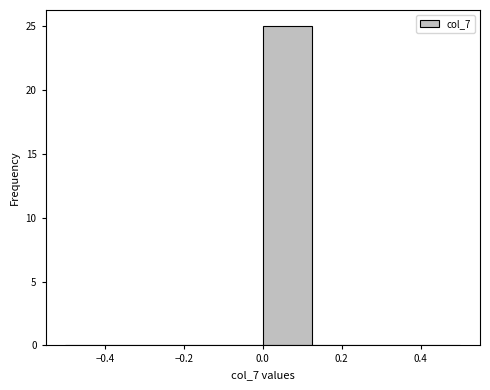

Reading left to right, list every bar in this chart as the range it spans on the x-axis followed by its height. Neither the bar edges nor the heights are printed on the chart, so give them approximately, as read against the axes.

-0.500 to -0.375: 0
-0.375 to -0.250: 0
-0.250 to -0.125: 0
-0.125 to 0.000: 0
0.000 to 0.125: 25
0.125 to 0.250: 0
0.250 to 0.375: 0
0.375 to 0.500: 0